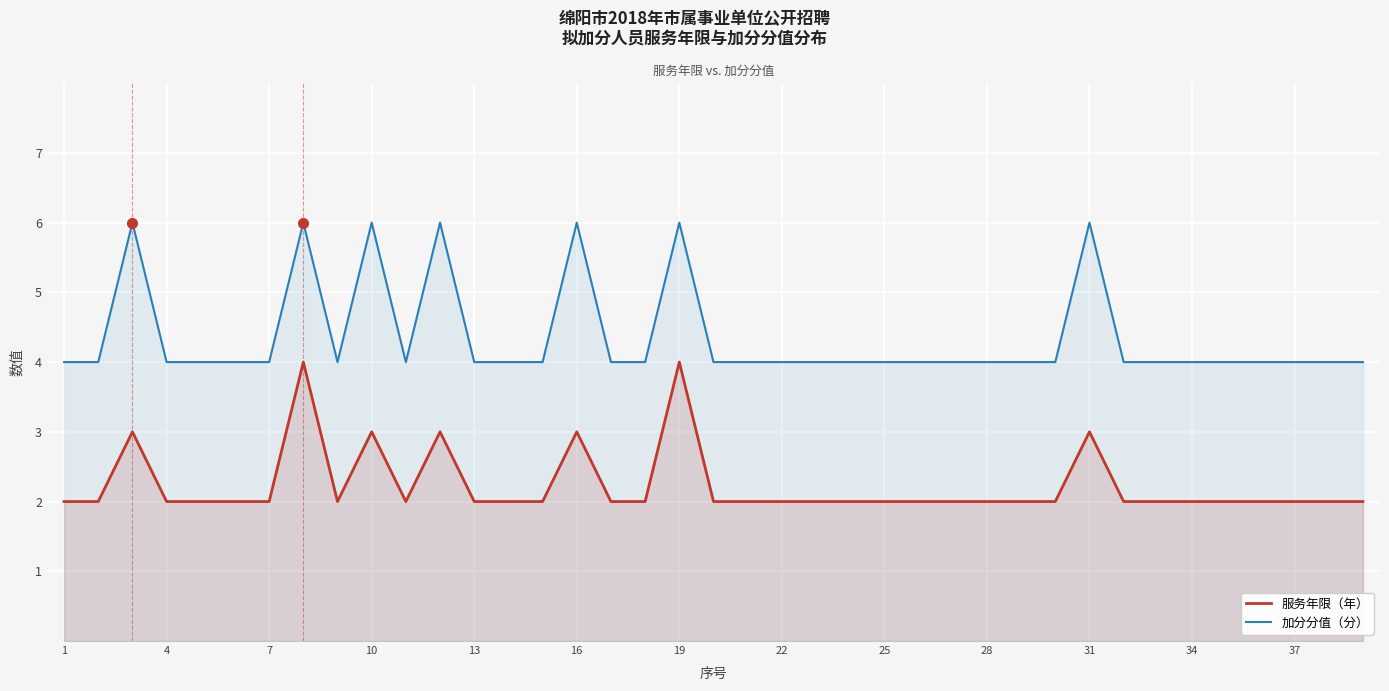

Reading left to right, what are all the values shown in this chart?

服务年限（年）: 2	2	3	2	2	2	2	4	2	3	2	3	2	2	2	3	2	2	4	2	2	2	2	2	2	2	2	2	2	2	3	2	2	2	2	2	2	2	2
加分分值（分）: 4	4	6	4	4	4	4	6	4	6	4	6	4	4	4	6	4	4	6	4	4	4	4	4	4	4	4	4	4	4	6	4	4	4	4	4	4	4	4